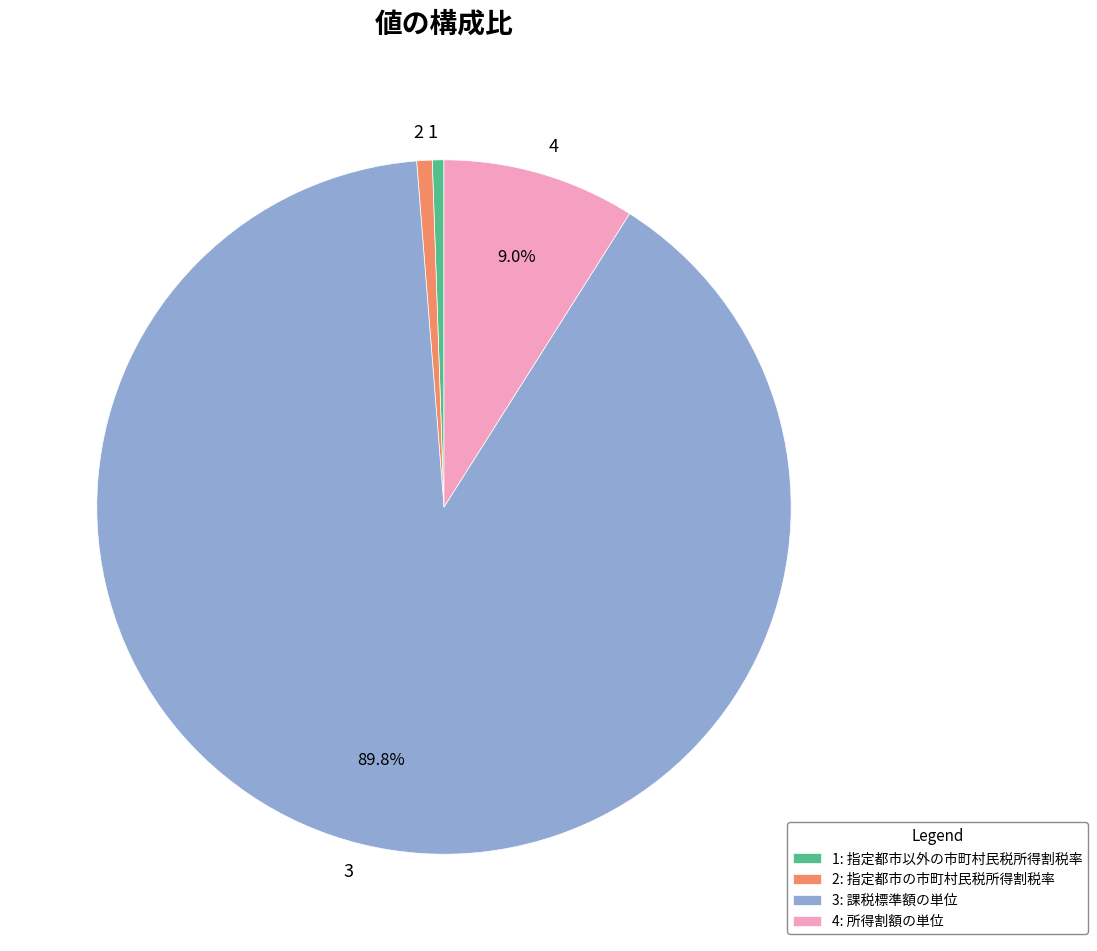

True or false: 3 accounts for 83% of the total.

False